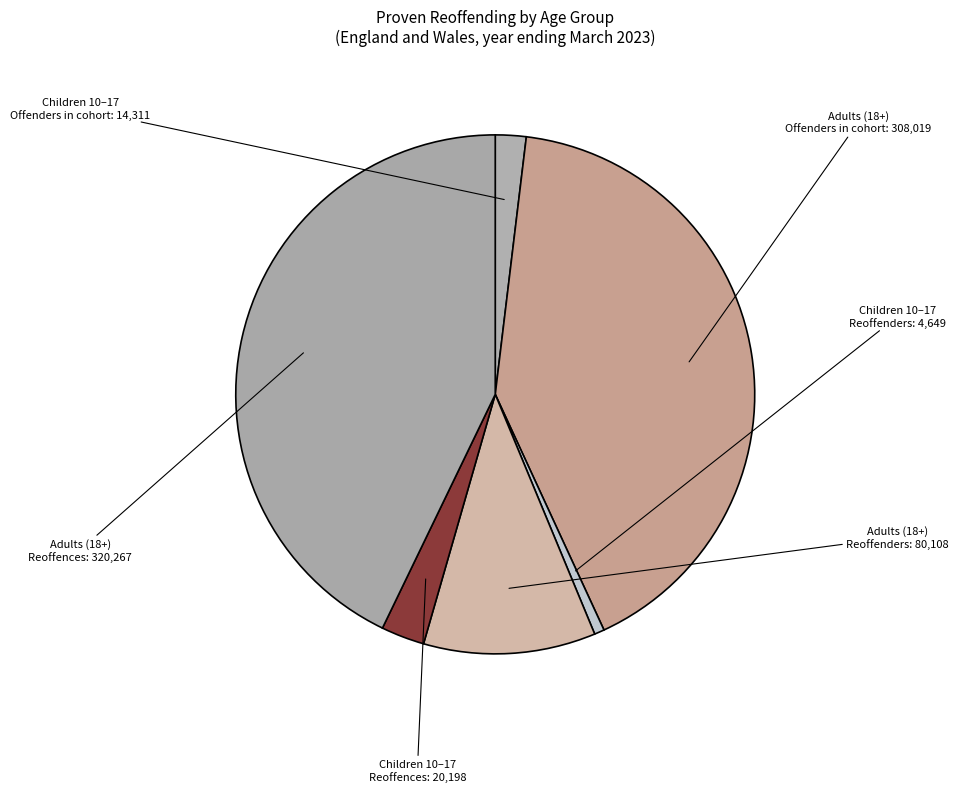

How many slices are in this pie chart?

6